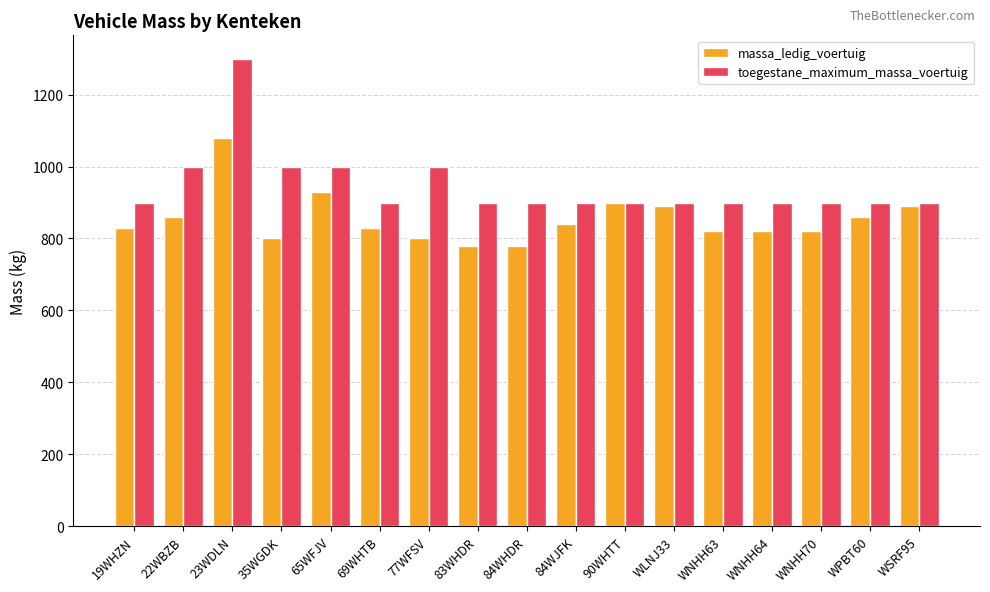

Which series has the widest spread of values?

toegestane_maximum_massa_voertuig